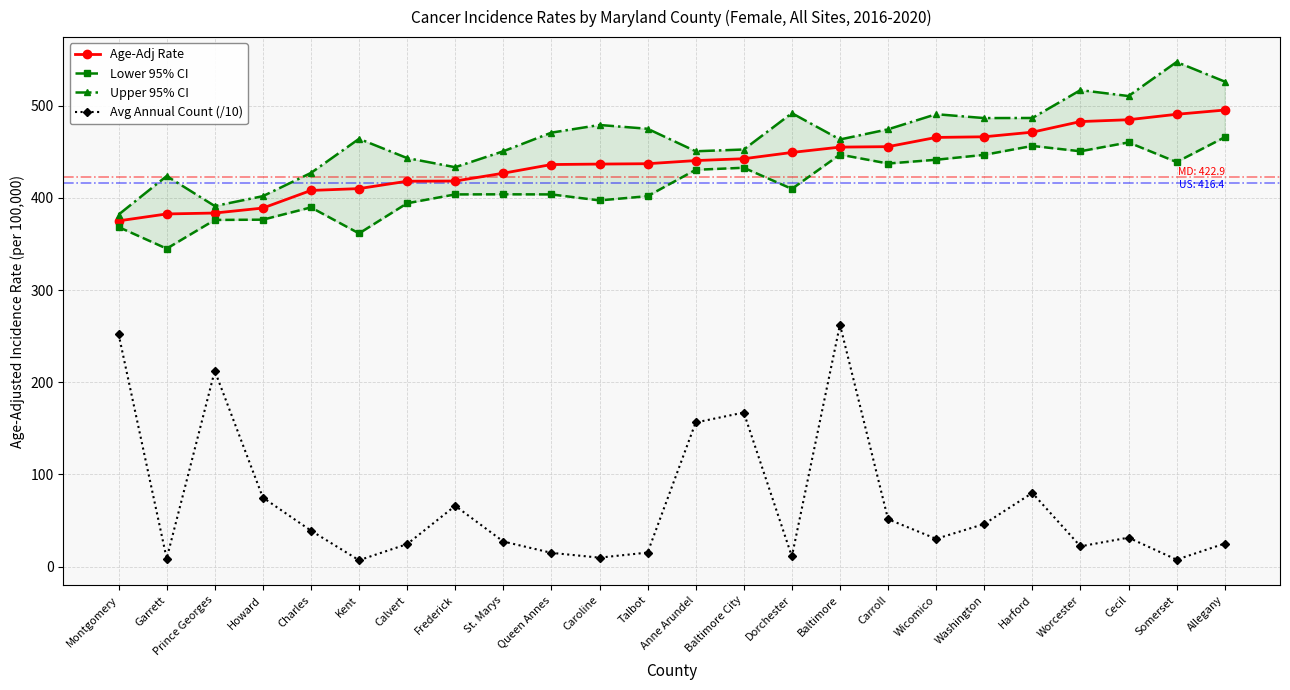

At how many categories does at least one series exceed 281?

24